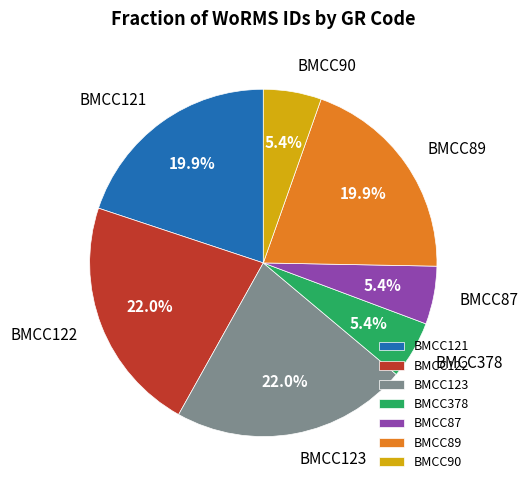

To the nearest percent, what percentage of the pie is BMCC123?

22%